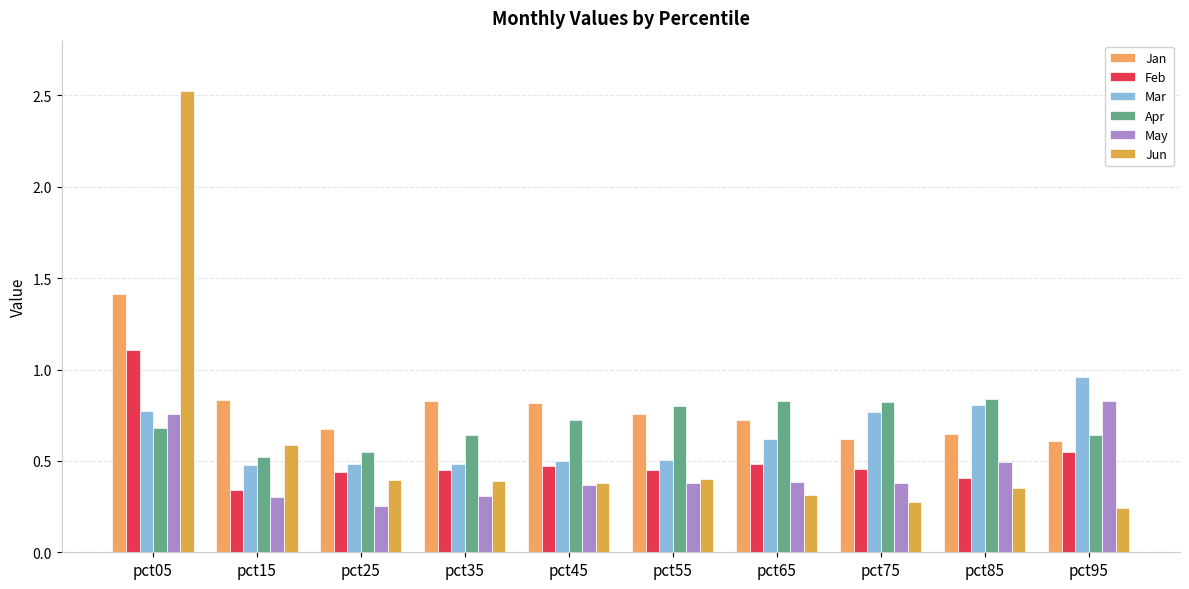

Reading left to right, list all the values displayed in this chart.

Jan: 1.4	0.8	0.7	0.8	0.8	0.8	0.7	0.6	0.6	0.6
Feb: 1.1	0.3	0.4	0.5	0.5	0.5	0.5	0.5	0.4	0.5
Mar: 0.8	0.5	0.5	0.5	0.5	0.5	0.6	0.8	0.8	1.0
Apr: 0.7	0.5	0.5	0.6	0.7	0.8	0.8	0.8	0.8	0.6
May: 0.8	0.3	0.3	0.3	0.4	0.4	0.4	0.4	0.5	0.8
Jun: 2.5	0.6	0.4	0.4	0.4	0.4	0.3	0.3	0.4	0.2